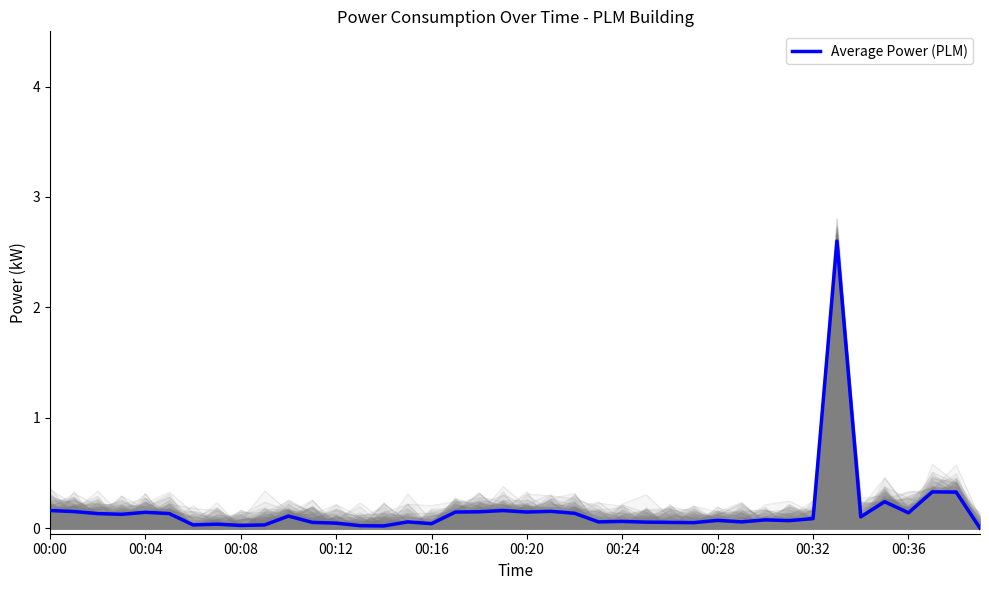

What is the maximum value for Average Power (PLM)?

2.6